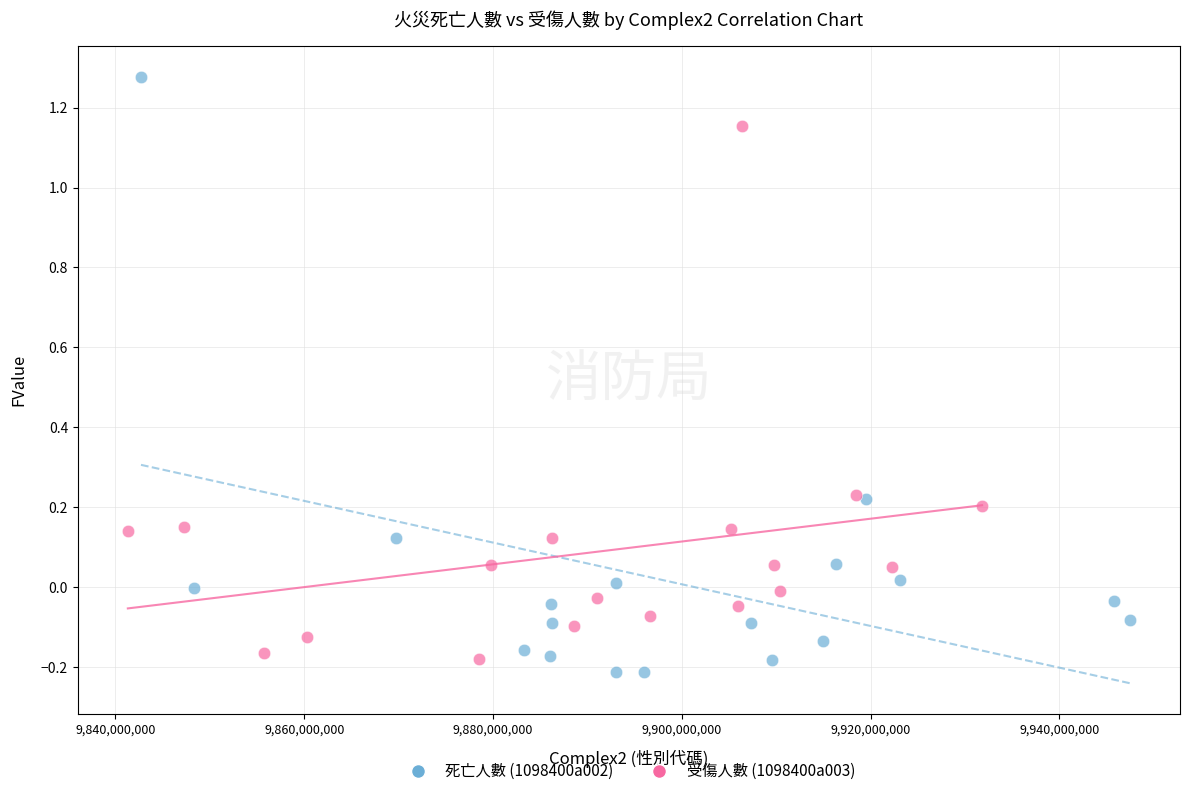

Which series contains the highest Y value?

死亡人數 (1098400a002)